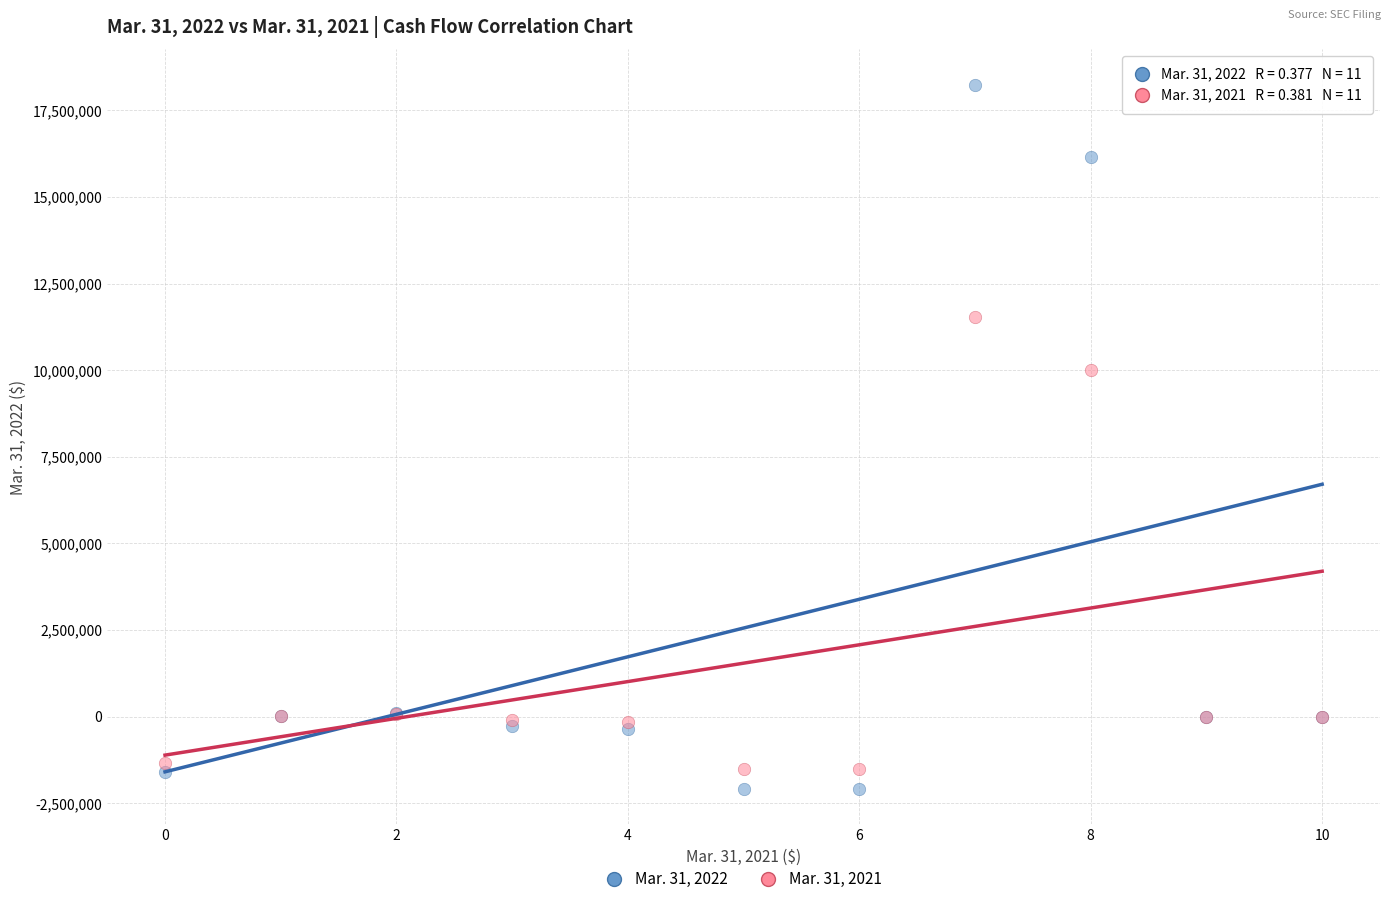

Which series contains the lowest Y value?

Mar. 31, 2022